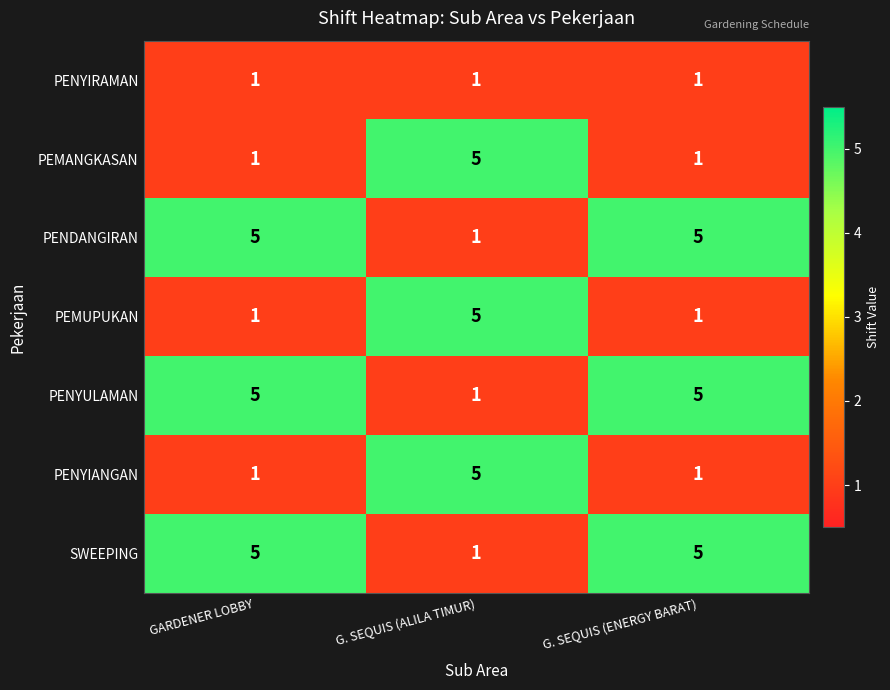

What is the approximate value of PEMANGKASAN at G. SEQUIS (ALILA TIMUR)?

5